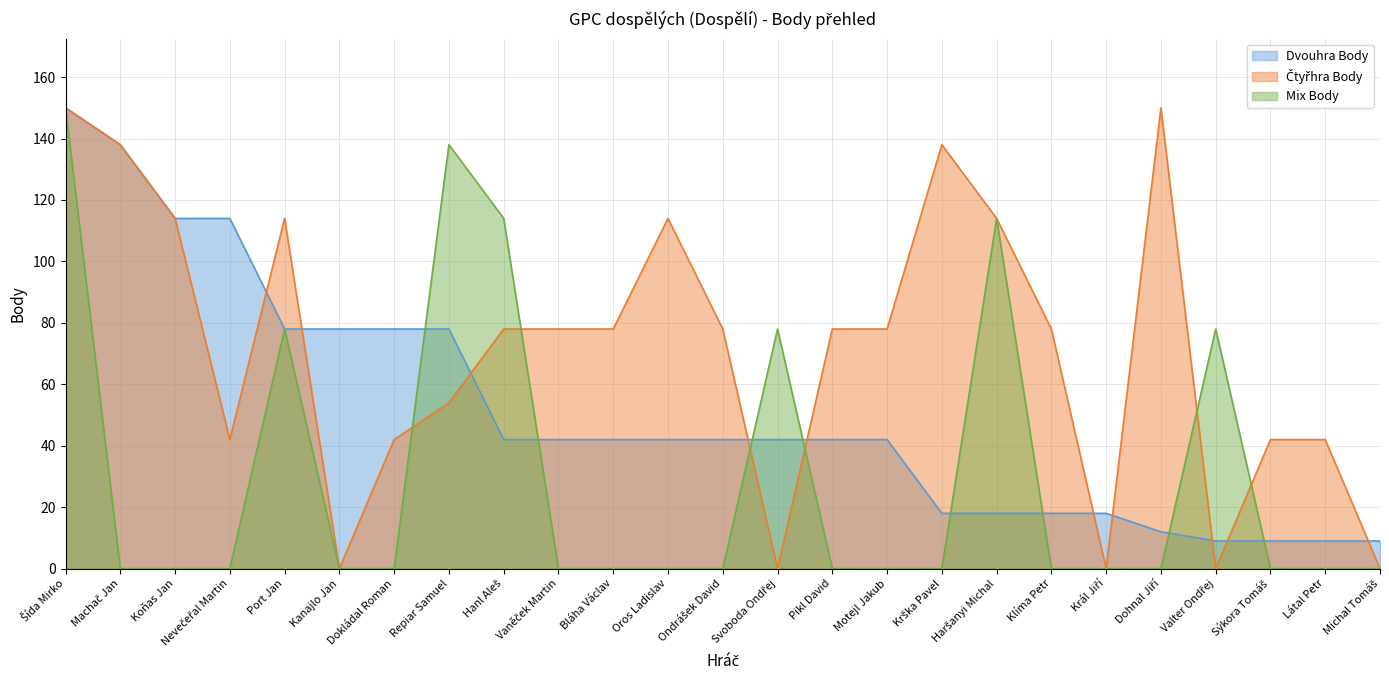

Is the value of Čtyřhra Body at Michal Tomáš greater than the value of Dvouhra Body at Dohnal Jiří?

No